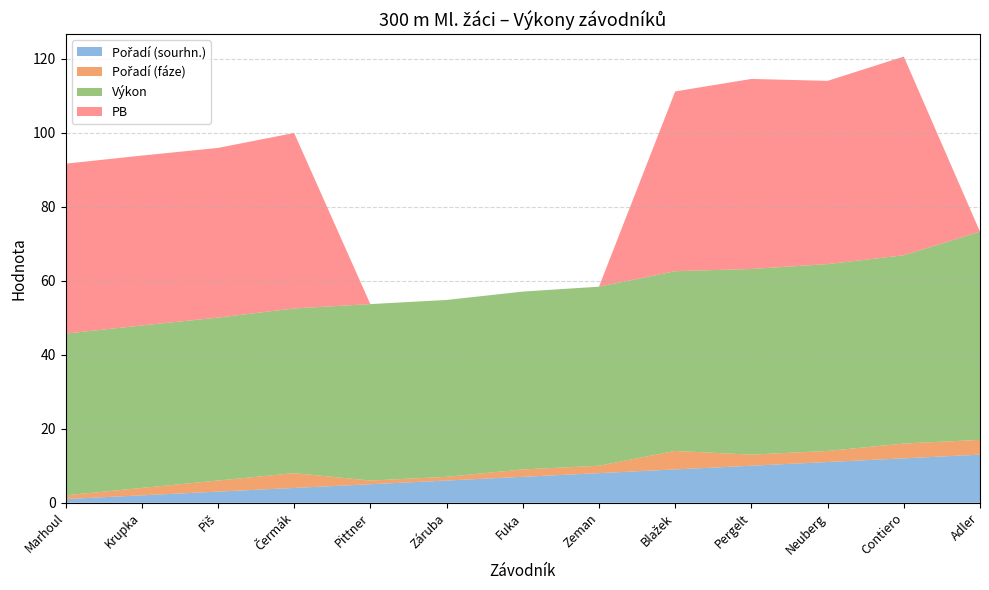

Reading right to left, list all the values displayed in this chart.

Pořadí (sourhn.): Adler=13.0	Contiero=12.0	Neuberg=11.0	Pergelt=10.0	Blažek=9.0	Zeman=8.0	Fuka=7.0	Záruba=6.0	Pittner=5.0	Čermák=4.0	Piš=3.0	Krupka=2.0	Marhoul=1.0
Pořadí (fáze): Adler=4.0	Contiero=4.0	Neuberg=3.0	Pergelt=3.0	Blažek=5.0	Zeman=2.0	Fuka=2.0	Záruba=1.0	Pittner=1.0	Čermák=4.0	Piš=3.0	Krupka=2.0	Marhoul=1.0
Výkon: Adler=56.3	Contiero=50.9	Neuberg=50.5	Pergelt=50.2	Blažek=48.6	Zeman=48.4	Fuka=48.1	Záruba=47.8	Pittner=47.7	Čermák=44.5	Piš=44.0	Krupka=43.9	Marhoul=43.7
PB: Adler=0.0	Contiero=53.7	Neuberg=49.5	Pergelt=51.4	Blažek=48.6	Zeman=0.0	Fuka=0.0	Záruba=0.0	Pittner=0.0	Čermák=47.4	Piš=45.9	Krupka=45.9	Marhoul=45.9